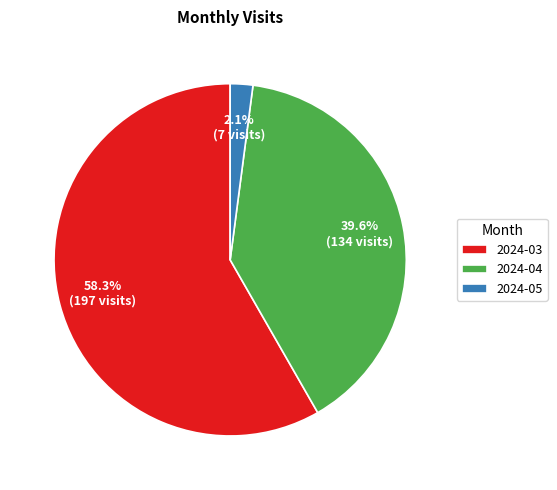

Do 2024-03 and 2024-04 together represent more than half of the pie?

Yes